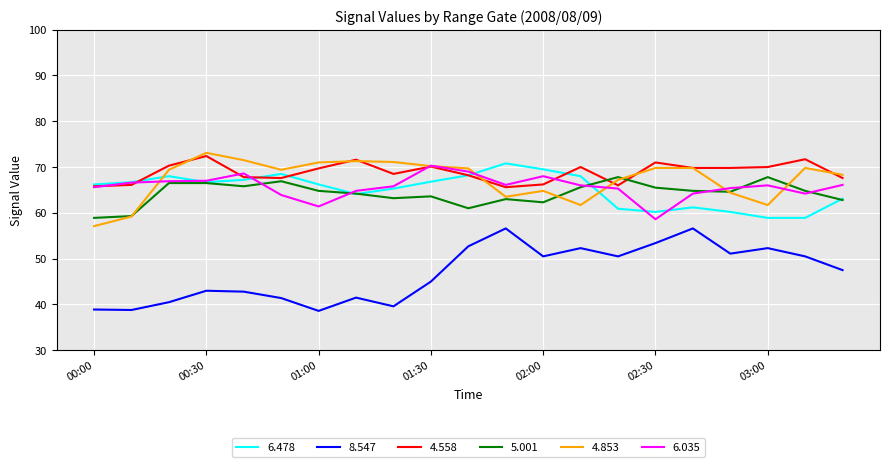

True or false: 4.558 and 8.547 cross at least once.

False